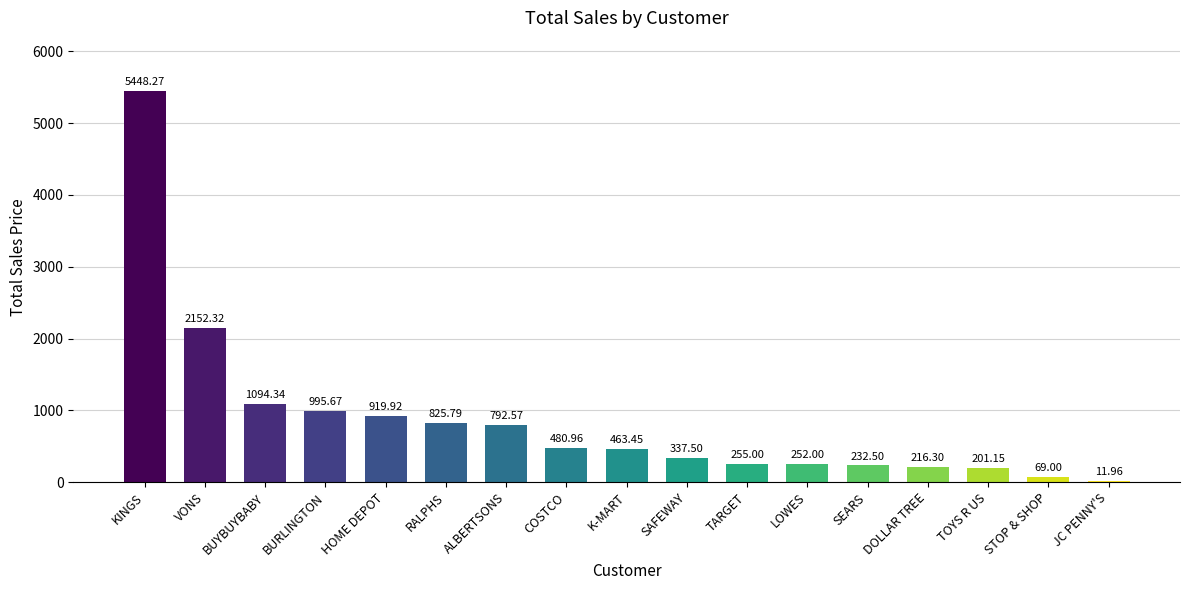

At which label is the value closest to 2730?

VONS